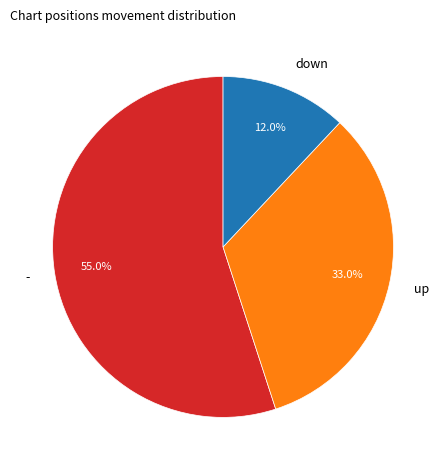

Does - account for over 50% of the chart?

Yes